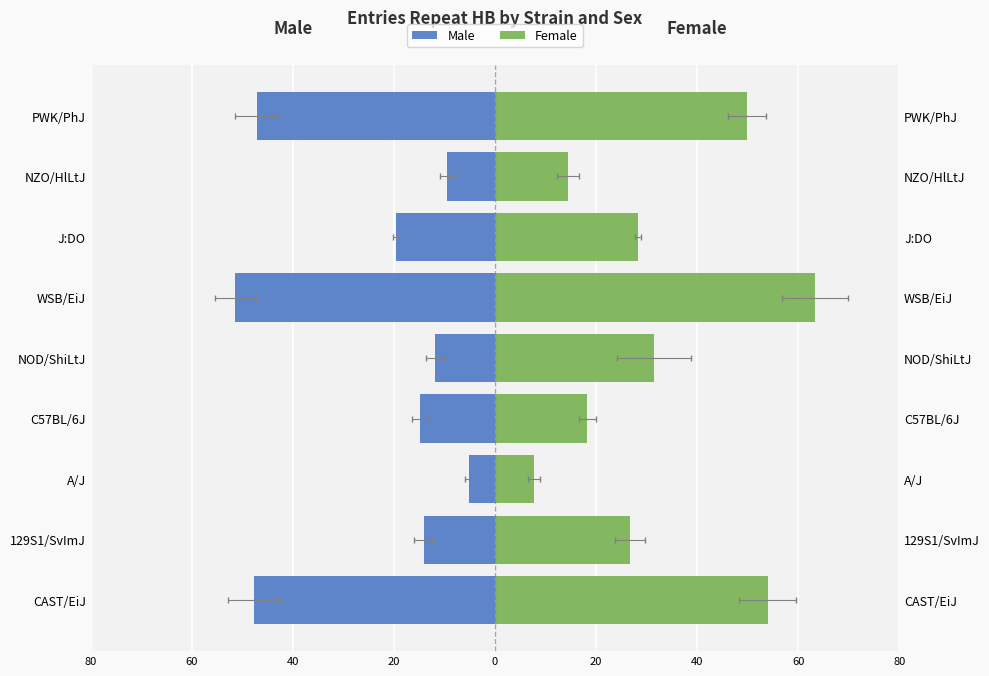

What is the difference between the highest and lowest values at 80?

101.6